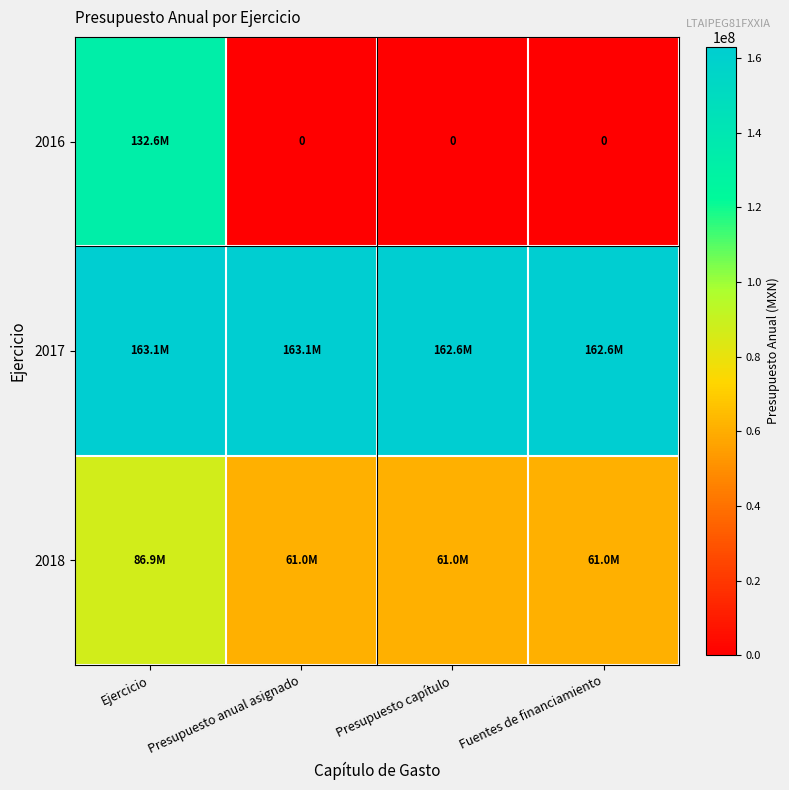

What is the difference between the maximum and minimum values in the 2016 series?

132582842.0